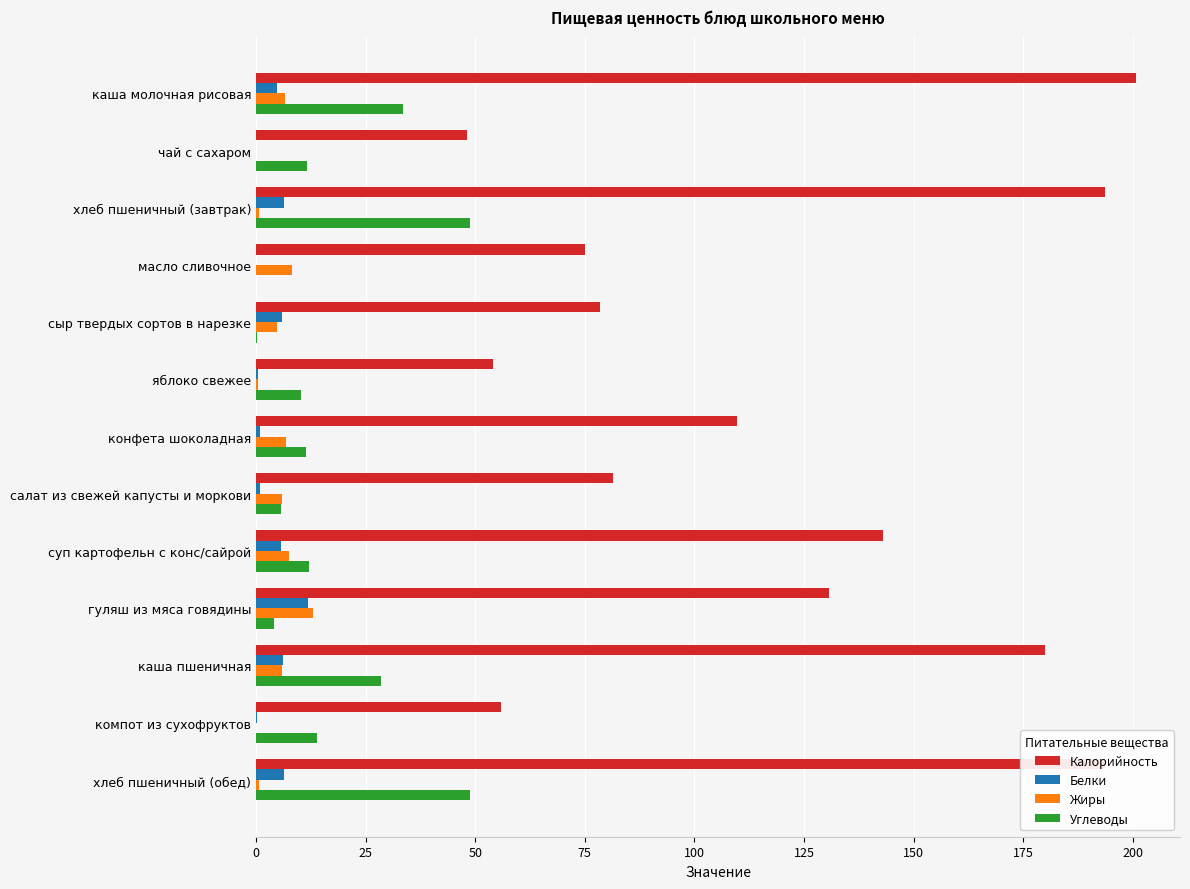

True or false: Жиры has a value of 6.0 at салат из свежей капусты и моркови.

True